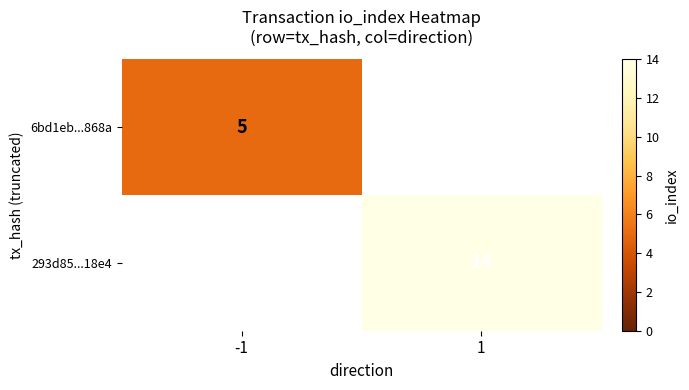

True or false: 293d85...18e4 has a value of 14 at 1.

True